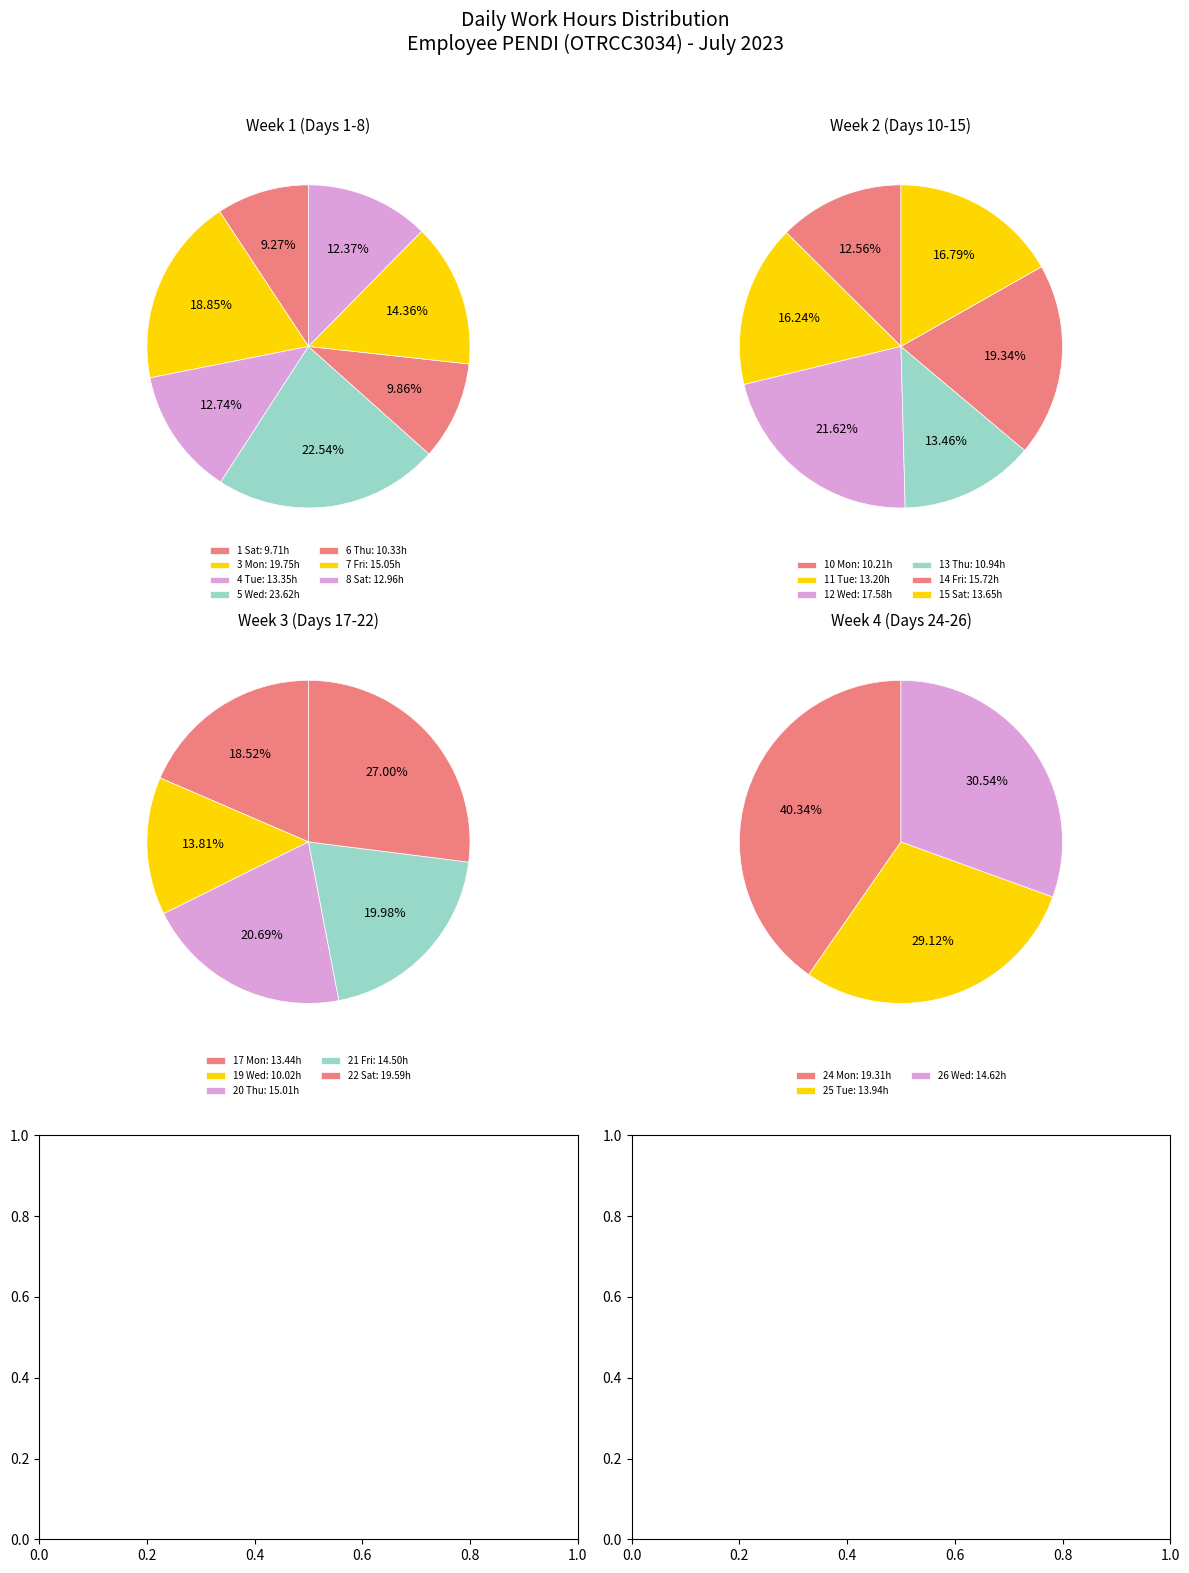

Is the sum of 22 Sat and 17 Mon greater than half?

No